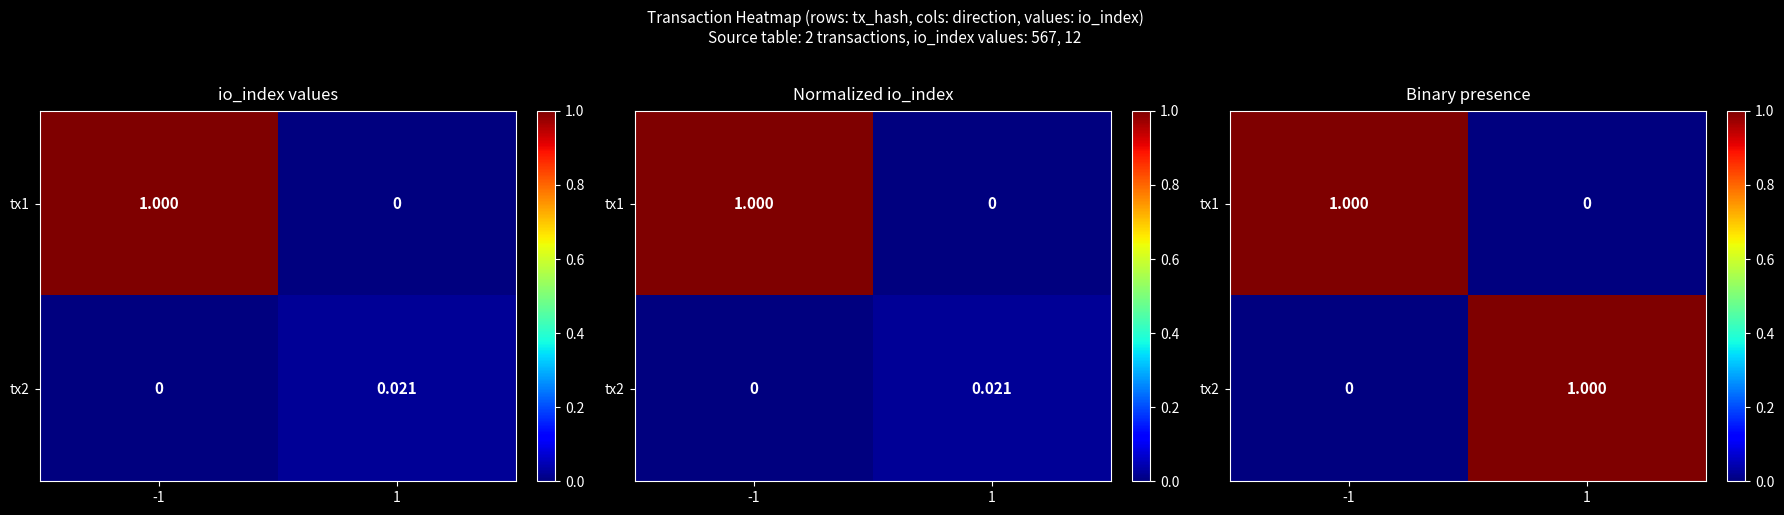

What is the difference between the maximum and minimum values in the tx1 series?

1